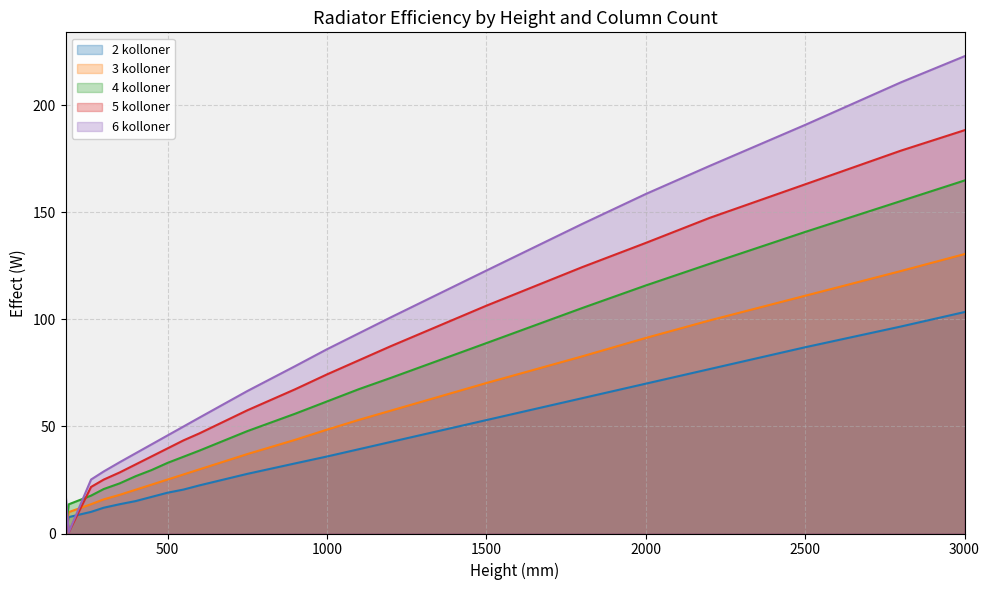

Reading left to right, extract all data points from this chart.

2 kolloner: 180=0.6	190=7.7	260=10.1	300=12.1	350=13.7	400=15.2	450=17.1	500=19.1	550=20.5	600=22.5	750=27.9	900=32.7	1000=36.0	1100=39.4	1200=42.8	1500=53.0	1800=63.2	2000=70.0	2200=76.8	2500=87.0	2800=96.7	3000=103.5
3 kolloner: 180=0.6	190=10.0	260=13.7	300=16.0	350=18.1	400=20.5	450=22.8	500=25.2	550=27.6	600=30.0	750=37.1	900=43.8	1000=48.5	1100=53.1	1200=57.4	1500=70.3	1800=82.7	2000=91.4	2200=99.5	2500=111.1	2800=122.6	3000=130.5
4 kolloner: 180=0.6	190=13.6	260=17.7	300=20.8	350=23.4	400=26.8	450=29.6	500=33.0	550=35.9	600=38.7	750=47.8	900=56.0	1000=61.7	1100=67.4	1200=72.7	1500=88.9	1800=105.3	2000=115.9	2200=126.0	2500=140.9	2800=155.3	3000=164.9
5 kolloner: 180=15.8	190=0.6	260=21.8	300=25.2	350=28.5	400=32.3	450=36.0	500=39.8	550=43.5	600=46.8	750=57.5	900=67.4	1000=74.3	1100=80.9	1200=87.5	1500=106.4	1800=124.4	2000=135.8	2200=147.4	2500=163.1	2800=178.9	3000=188.4
6 kolloner: 180=19.1	190=0.6	260=25.2	300=29.0	350=33.3	400=37.5	450=41.7	500=45.8	550=50.0	600=54.1	750=66.5	900=78.2	1000=86.1	1100=93.5	1200=101.0	1500=122.8	1800=144.6	2000=158.6	2200=171.7	2500=190.9	2800=210.8	3000=223.0